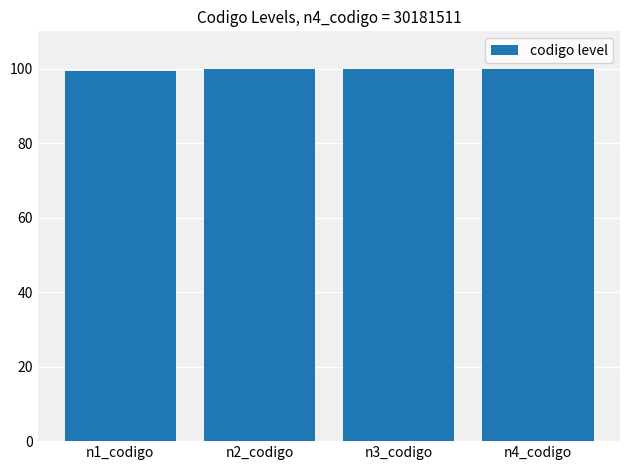

What is the approximate value at n4_codigo?

100.0